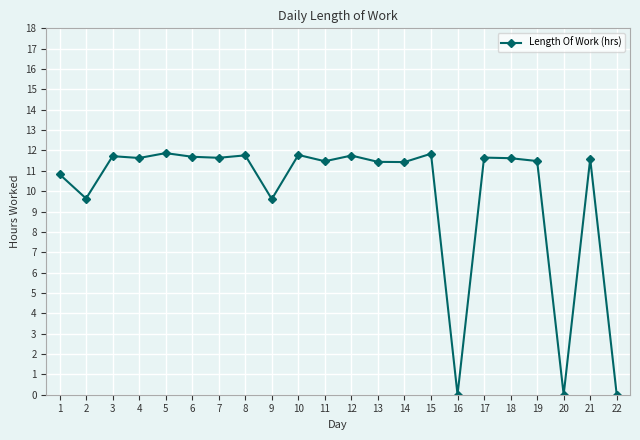

What is the value of the 15th point from the left?

11.8